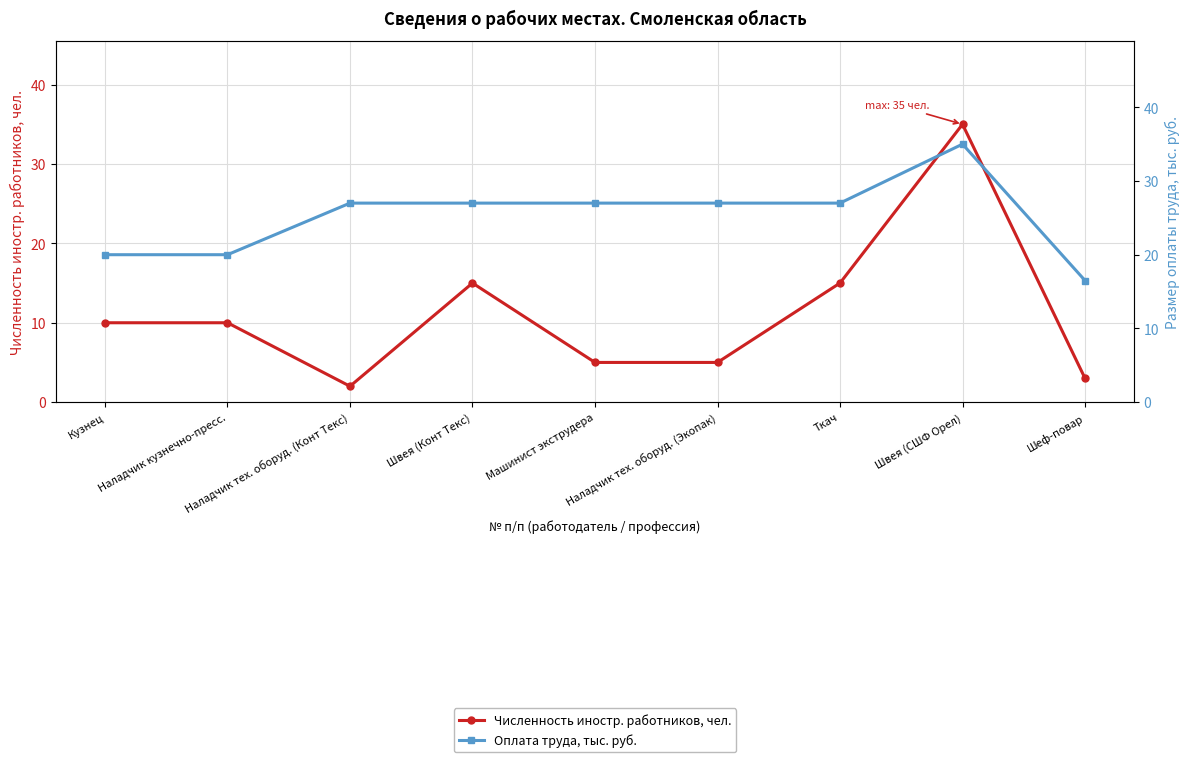

At which label does Оплата труда, тыс. руб. first exceed 27?

Швея (СШФ Орел)